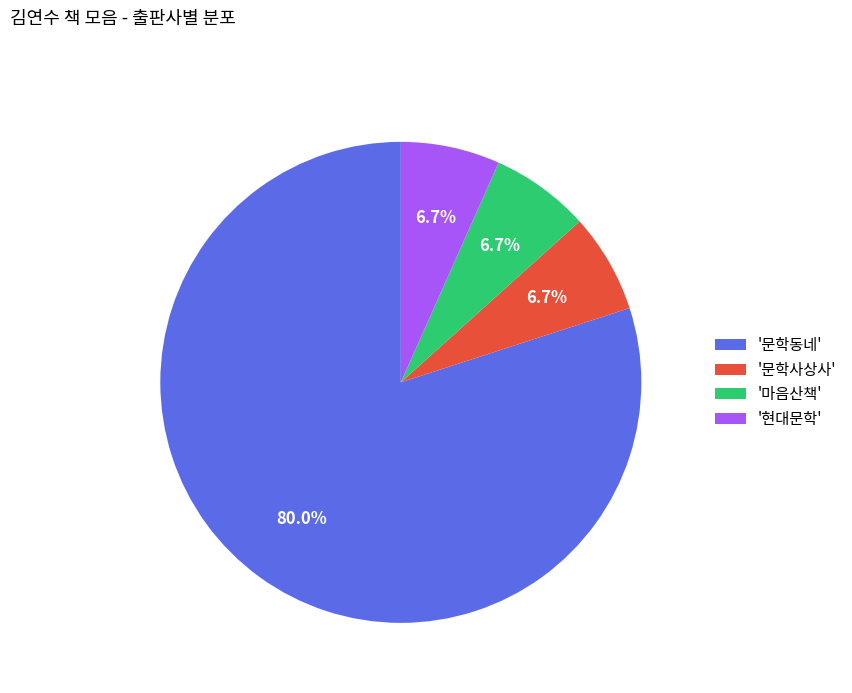

Which slice is the largest?

'문학동네'